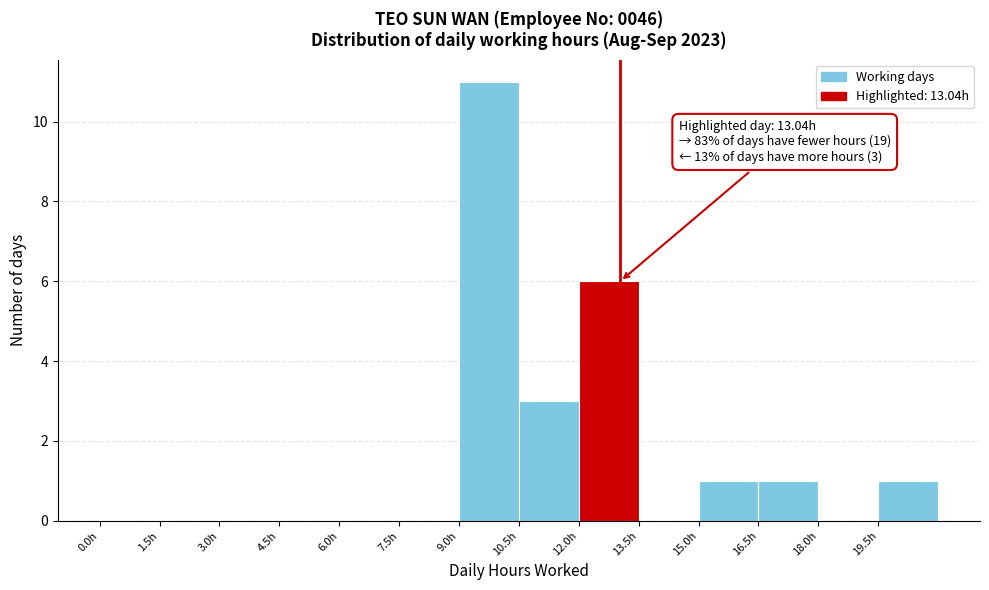

Over which range of the x-axis is the bar tallest?

9.0 to 10.5